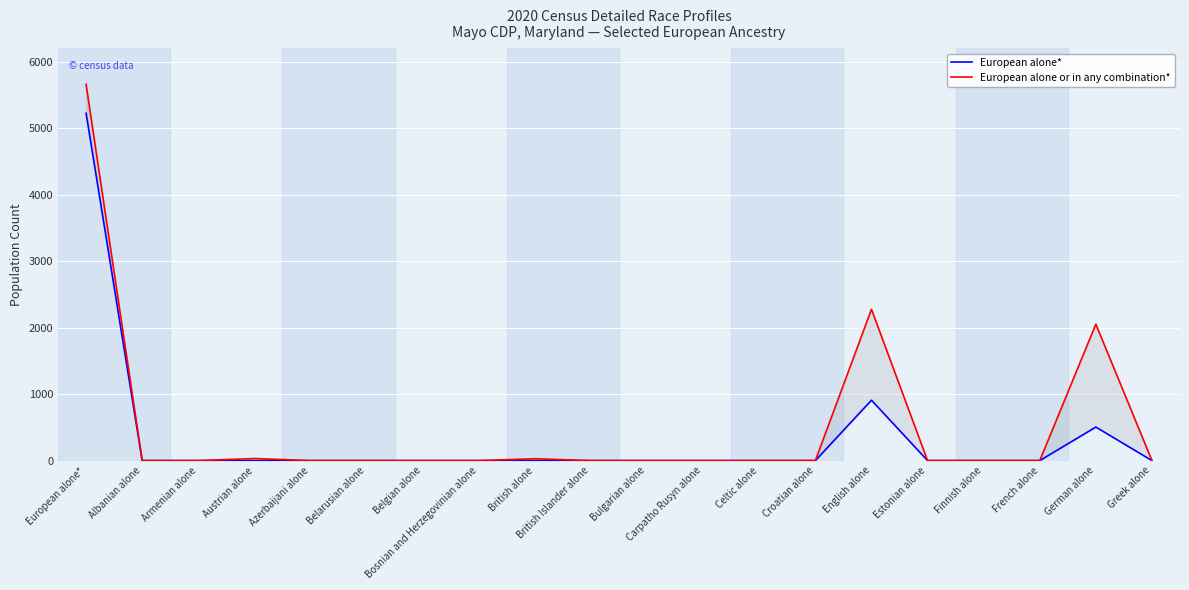

Reading left to right, list all the values displayed in this chart.

European alone*: 5223	0	0	0	0	0	0	0	0	0	0	0	0	0	908	0	0	0	504	0
European alone or in any combination*: 5657	0	0	31	0	0	0	0	28	0	0	0	0	0	2275	0	0	0	2051	0